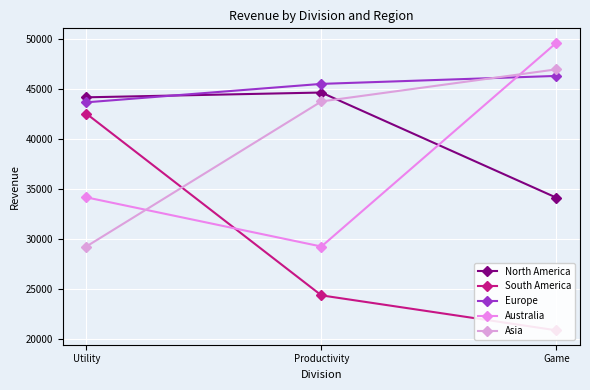

At which category is the sum across all series the highest?

Game